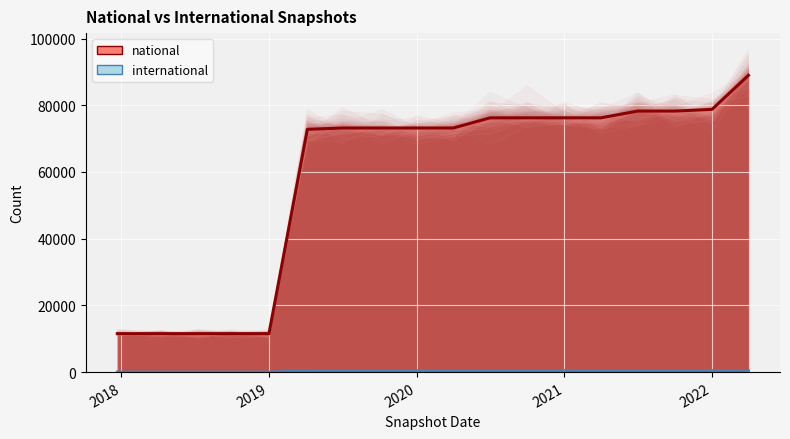

True or false: international and national intersect in this chart.

False